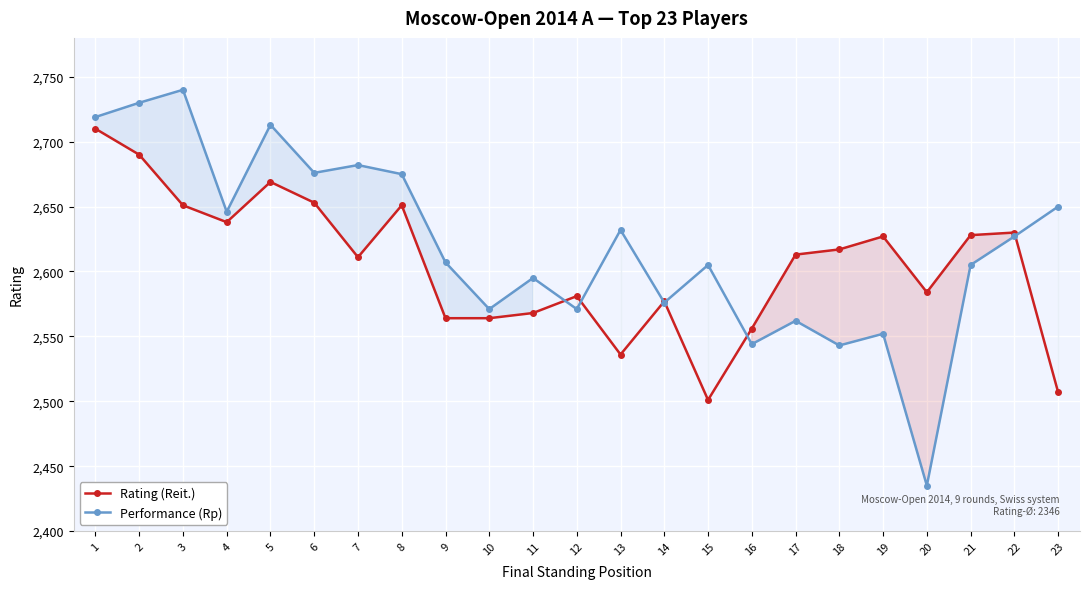

What is the minimum value shown in the chart?

2435